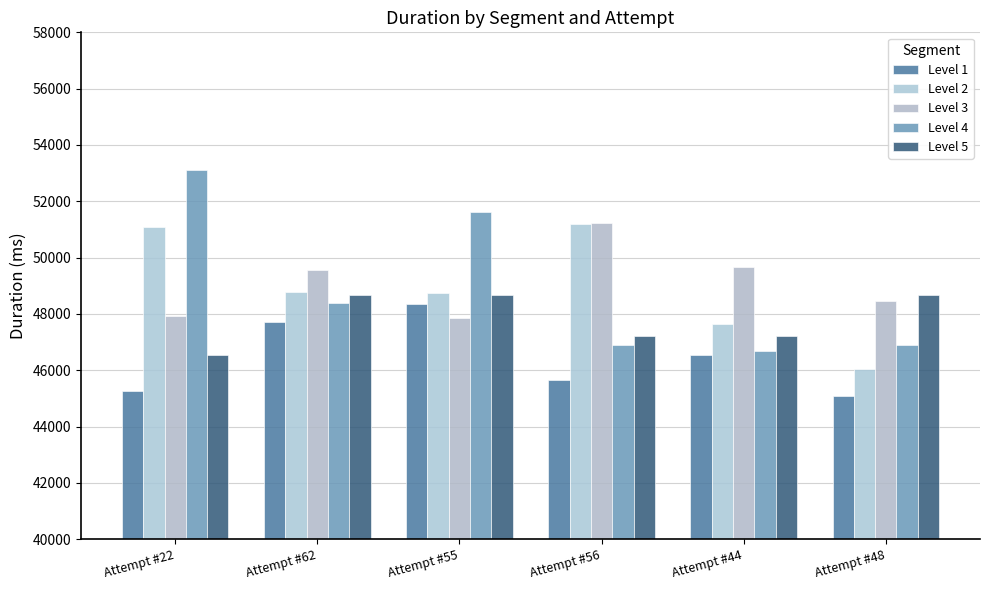

What is the label of the 3rd bar from the right?

Attempt #56